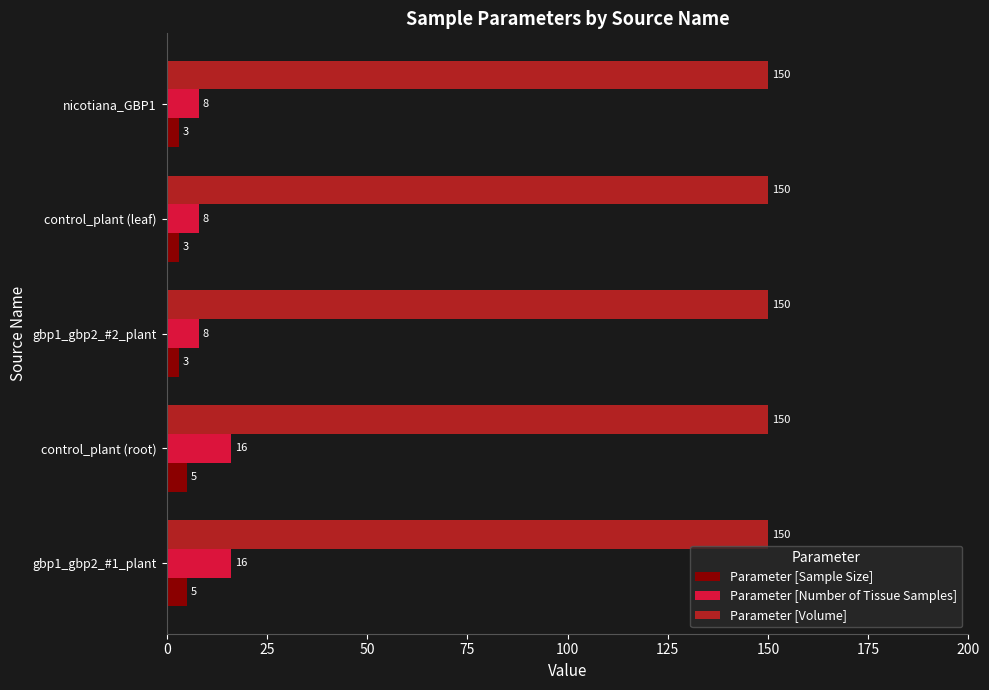

List the series in order of their peak value, lowest first.

Parameter [Sample Size], Parameter [Number of Tissue Samples], Parameter [Volume]